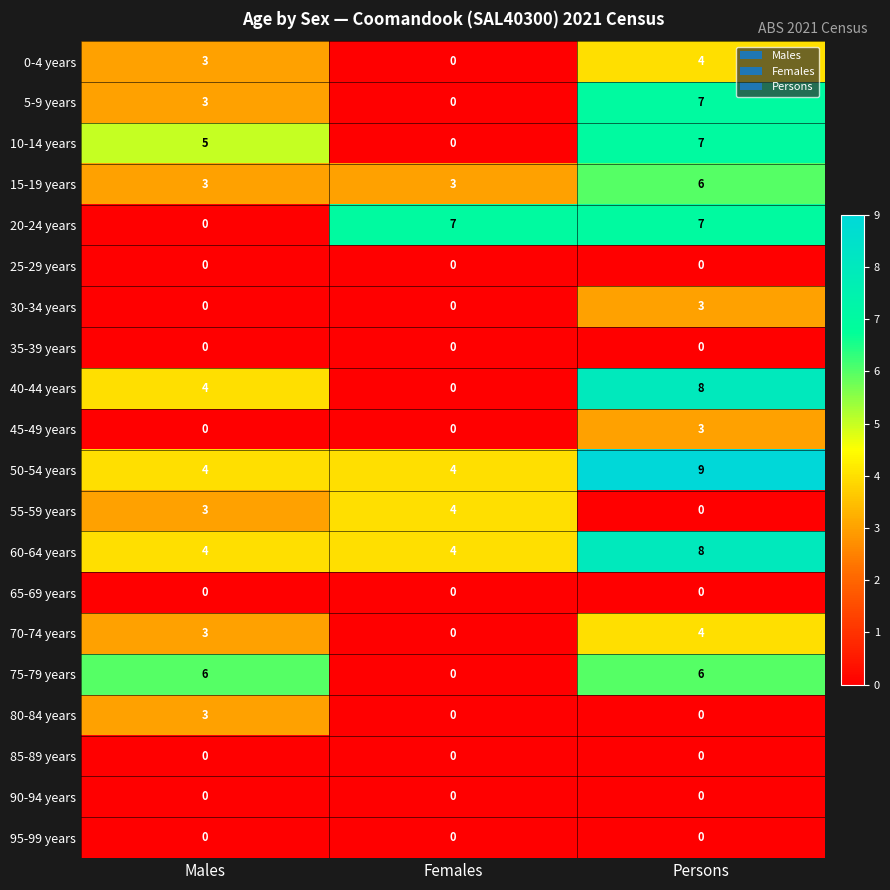

True or false: 5-9 years has a value of 0 at Females.

True